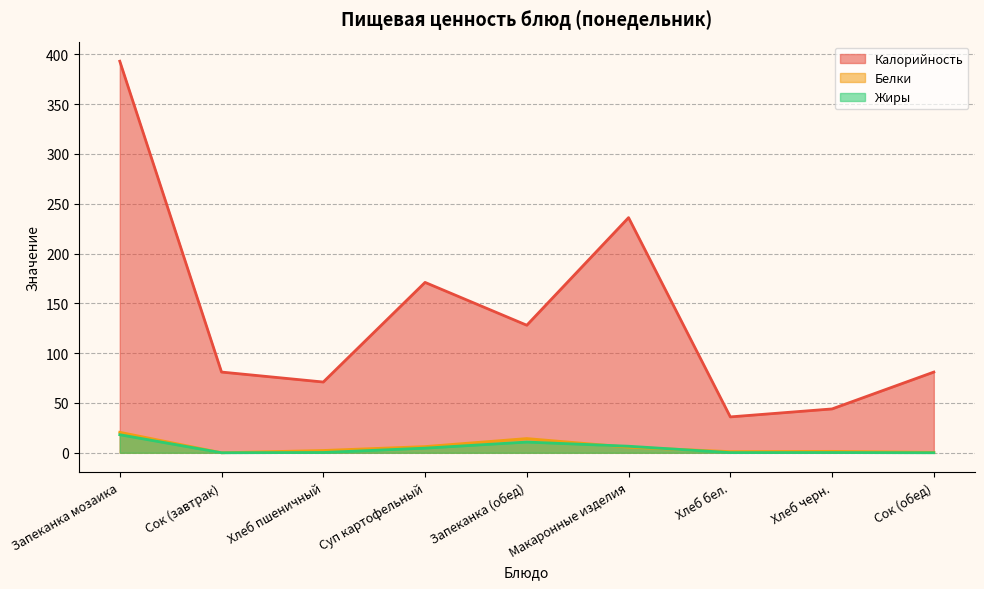

What is the difference between the Белки values at Хлеб пшеничный and Запеканка (обед)?

12.0